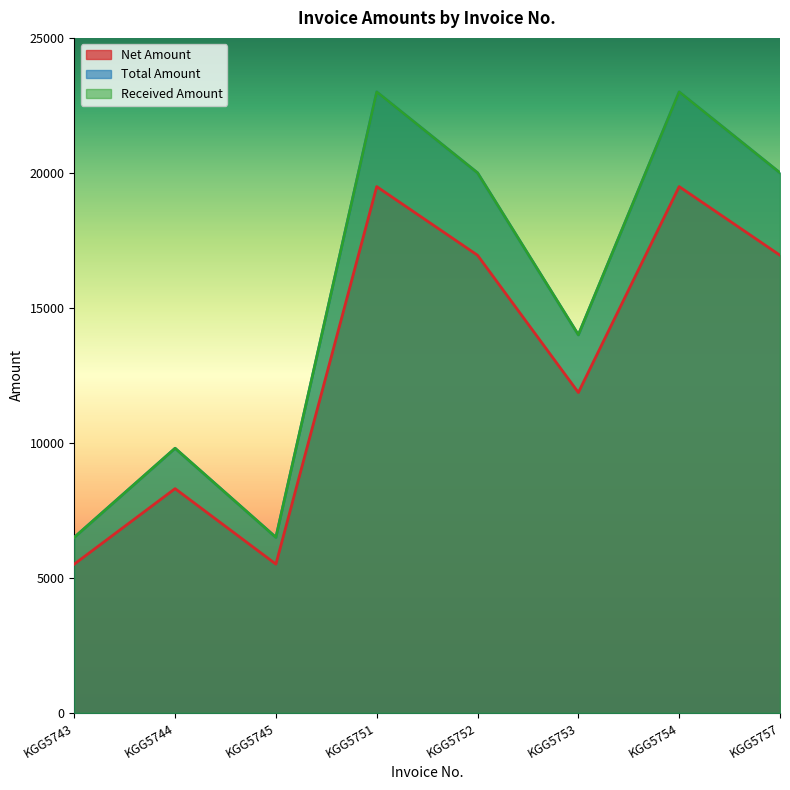

True or false: Total Amount has a value of 23000.0 at KGG5754.

True